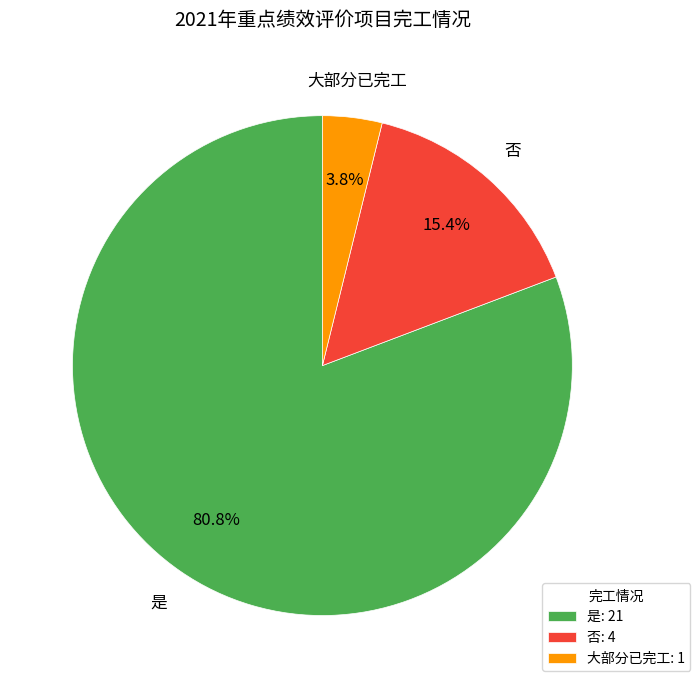

To the nearest percent, what portion does 否 represent?

15%